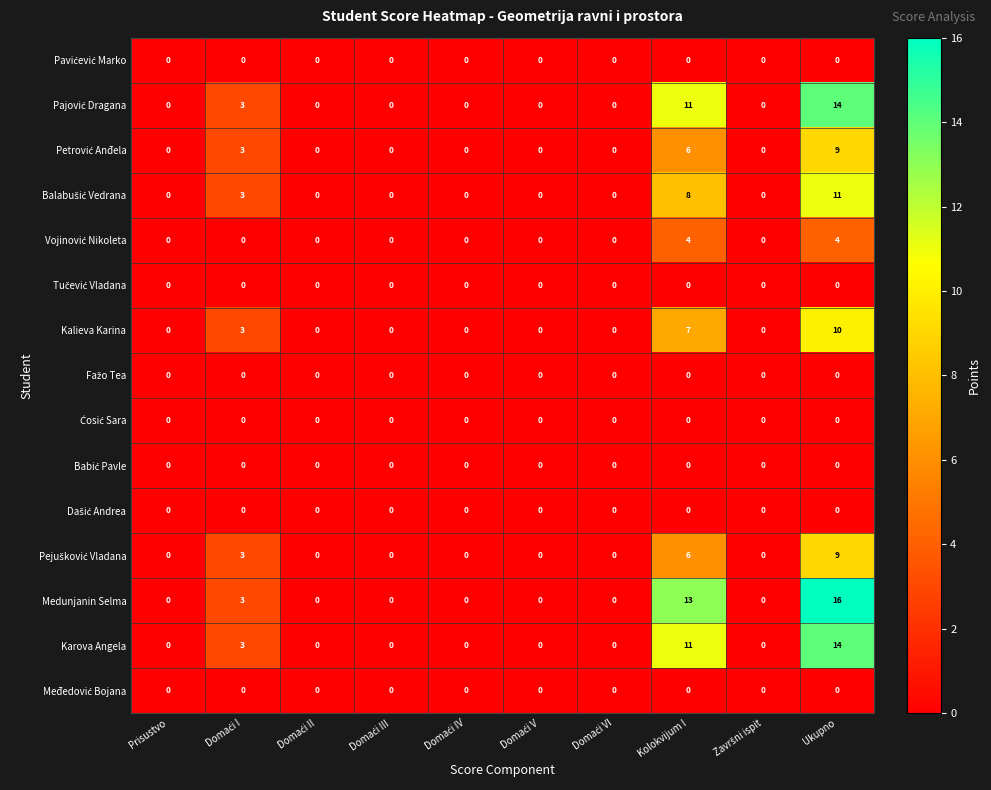

What is the sum of all Medunjanin Selma values?

32